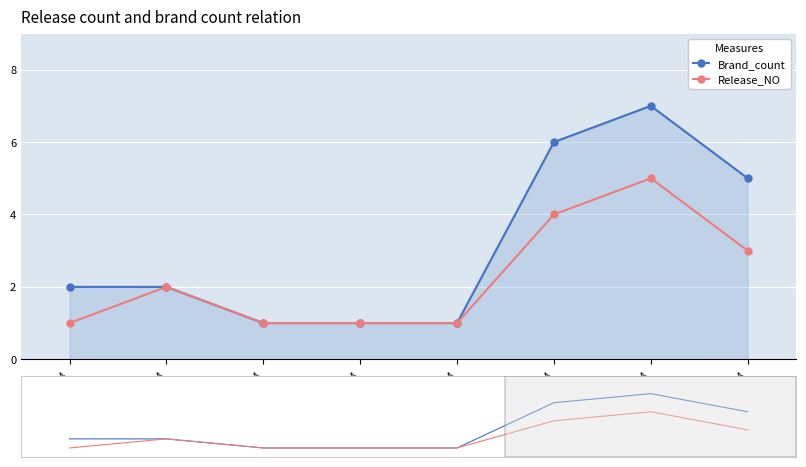

True or false: Release_NO has a value of 1 at 08/02/2024.

False